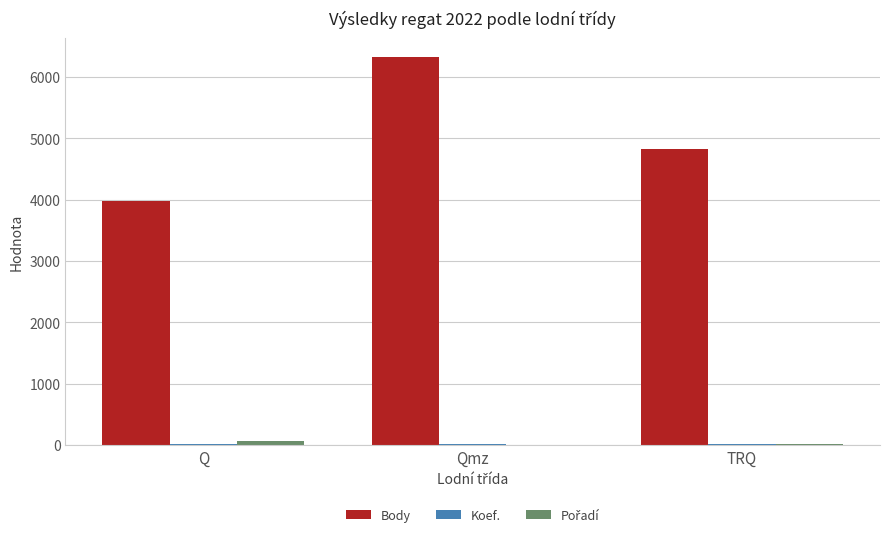

Between Q and Qmz, which series saw the biggest shift?

Body